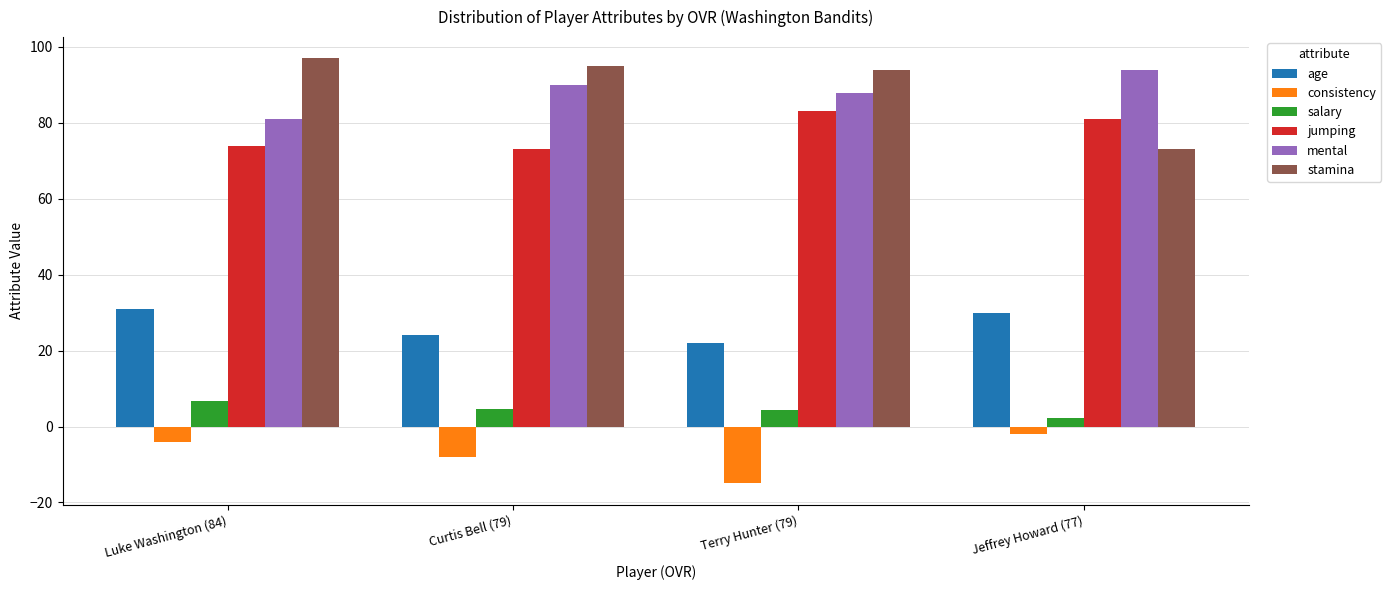

Where is stamina nearest to the value 85?

Terry Hunter (79)